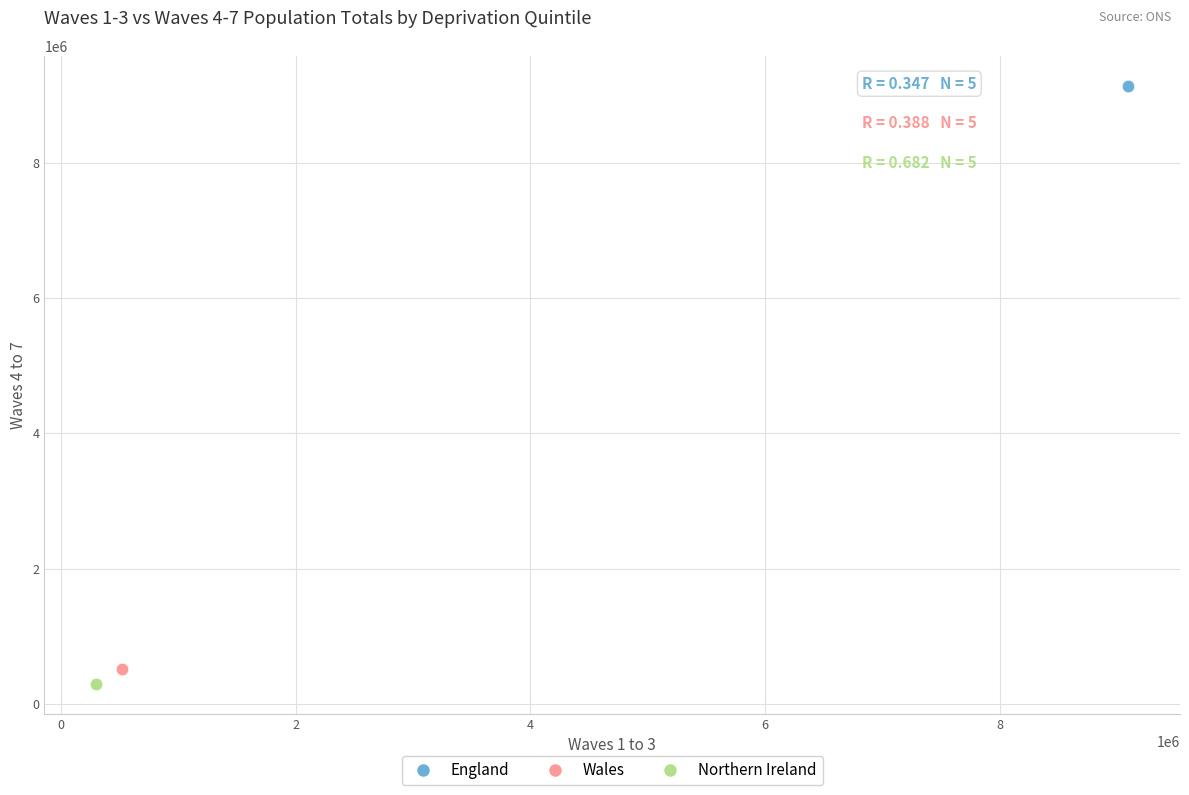

Which series contains the highest Y value?

England